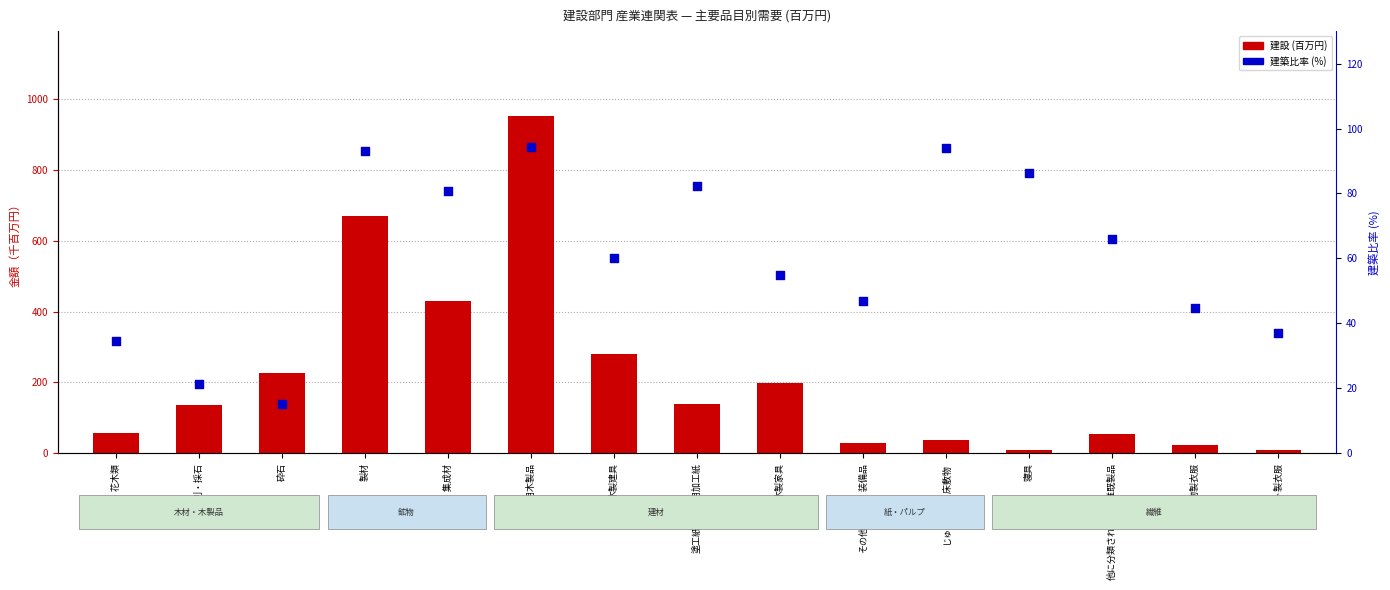

What is the total value across all series at じゅうたん・床敷物?

132.9